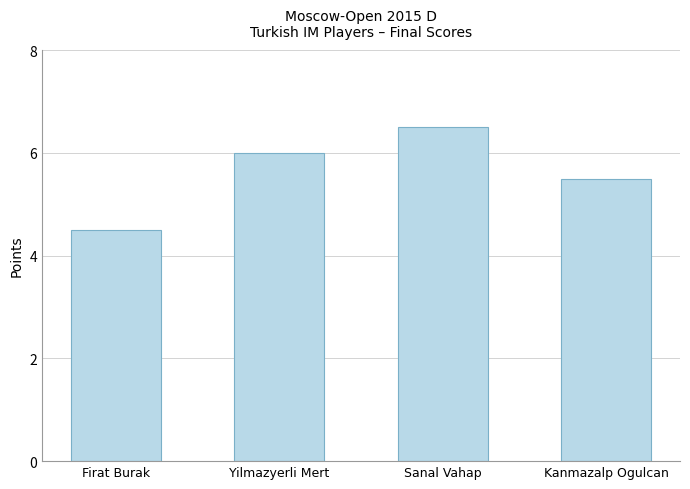

The value at Yilmazyerli Mert is 6.0. True or false?

True